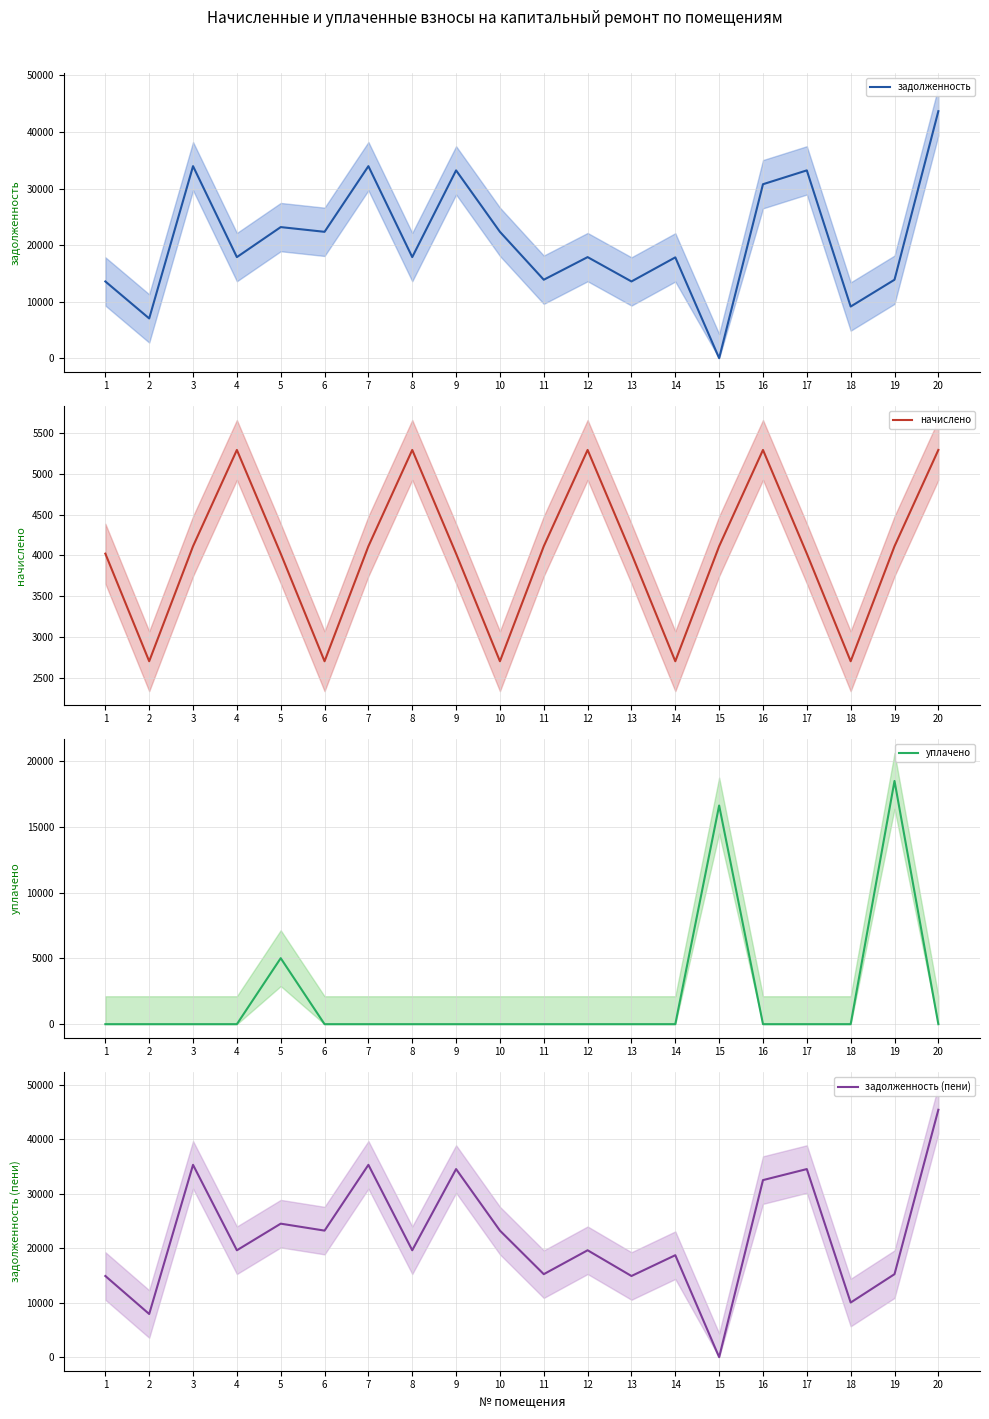

What are all the series names shown in the legend?

задолженность, начислено, уплачено, задолженность (пени)